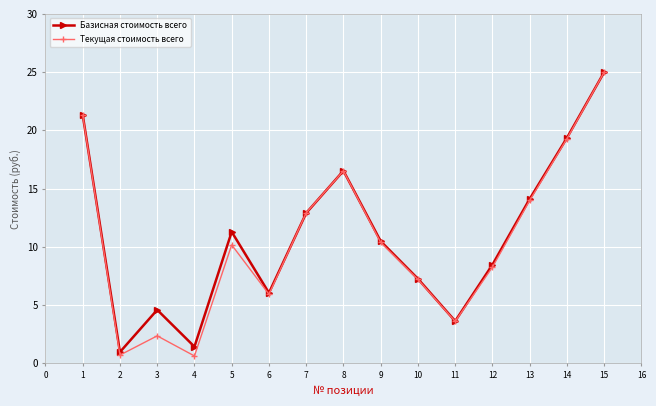

Rank the series by their average value, from highest to lowest.

Базисная стоимость всего, Текущая стоимость всего